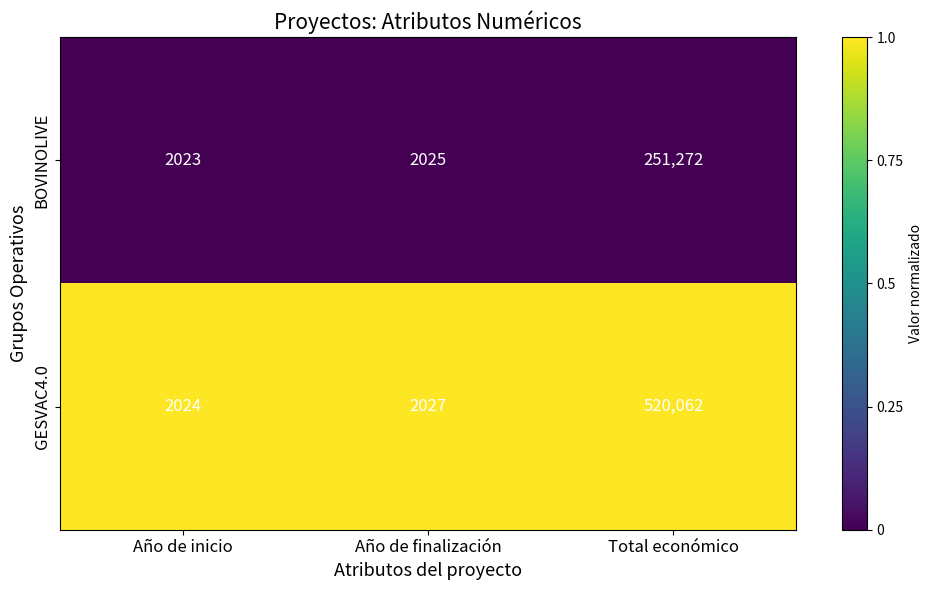

How many series are shown in this chart?

2